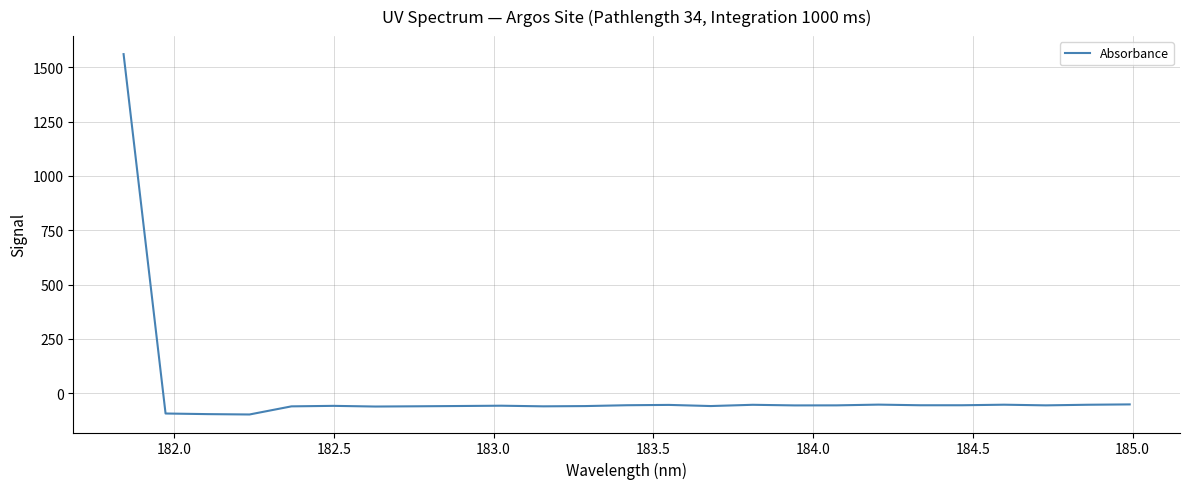

What is the greatest value displayed?

1560.8